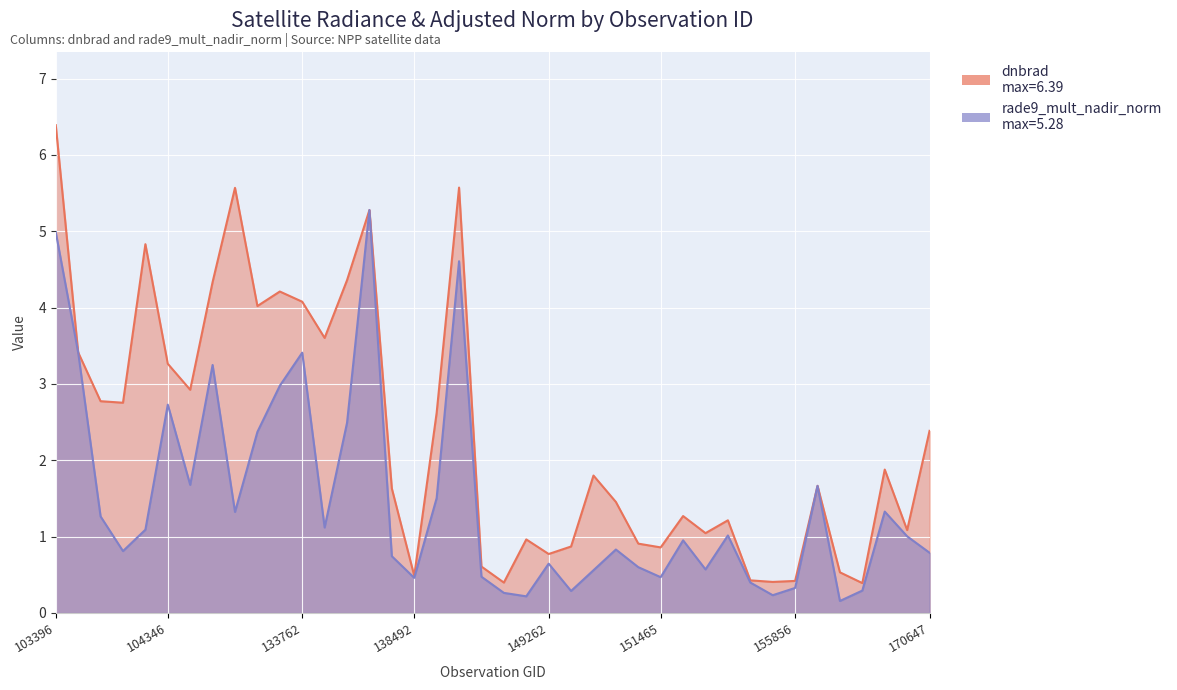

What is the lowest value of the dnbrad series?

0.4